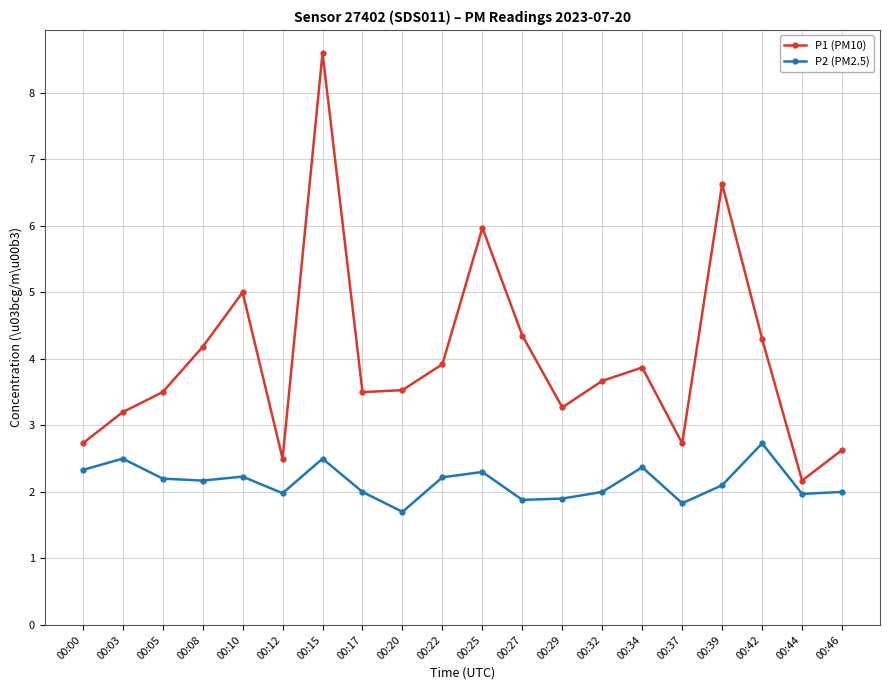

What is the value of the P1 (PM10) point at the 14th from the left?

3.7